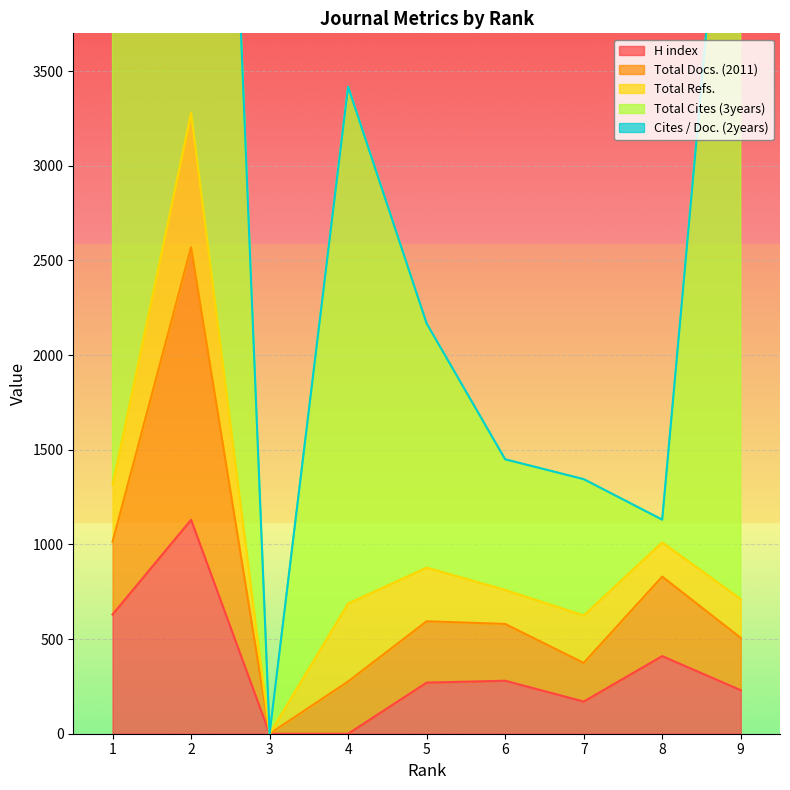

What is the difference between the highest and lowest values at 2?

9021.1